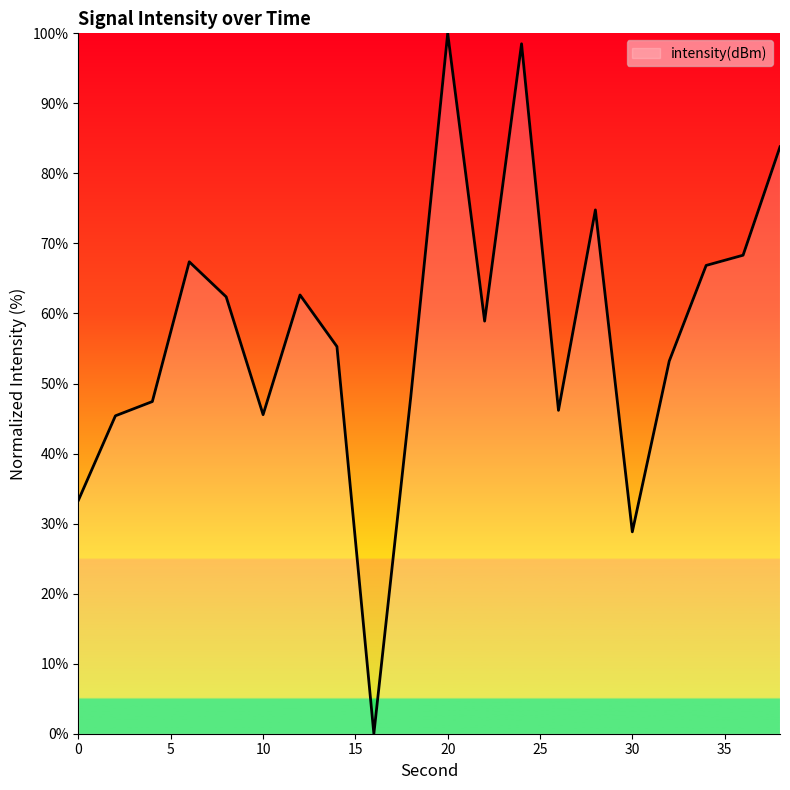

Is this an area chart (filled region under the line)?

No